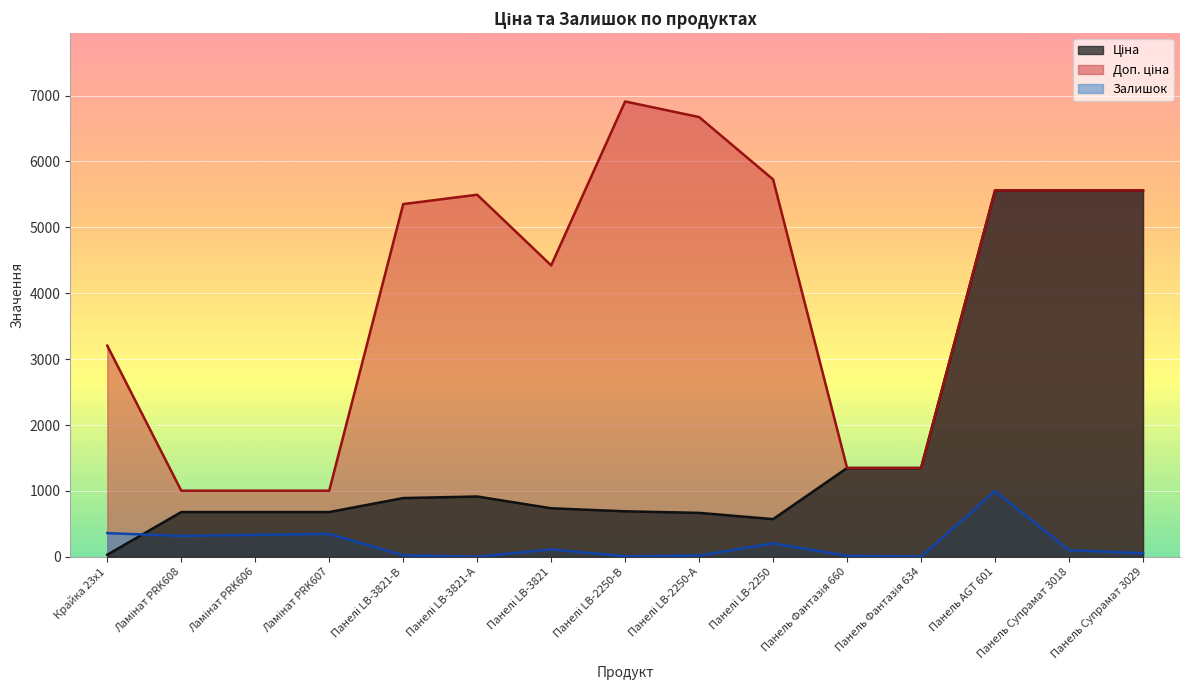

What is the difference between the highest and lowest values at Панель Супрамат 3018?

5459.3